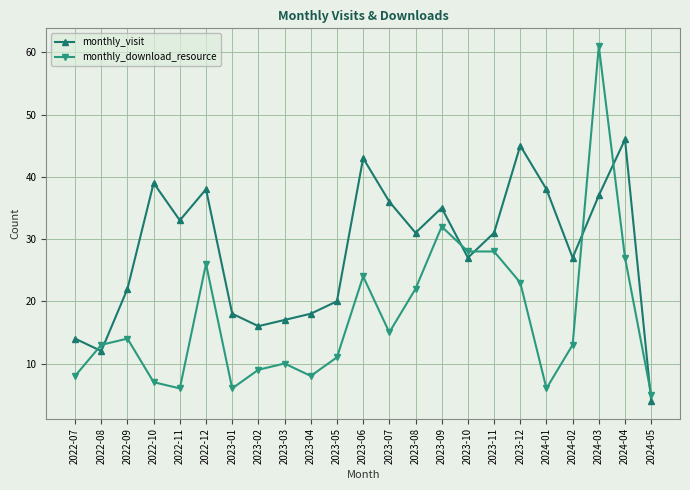

Is the value of monthly_visit at 2022-09 greater than the value of monthly_download_resource at 2022-10?

Yes